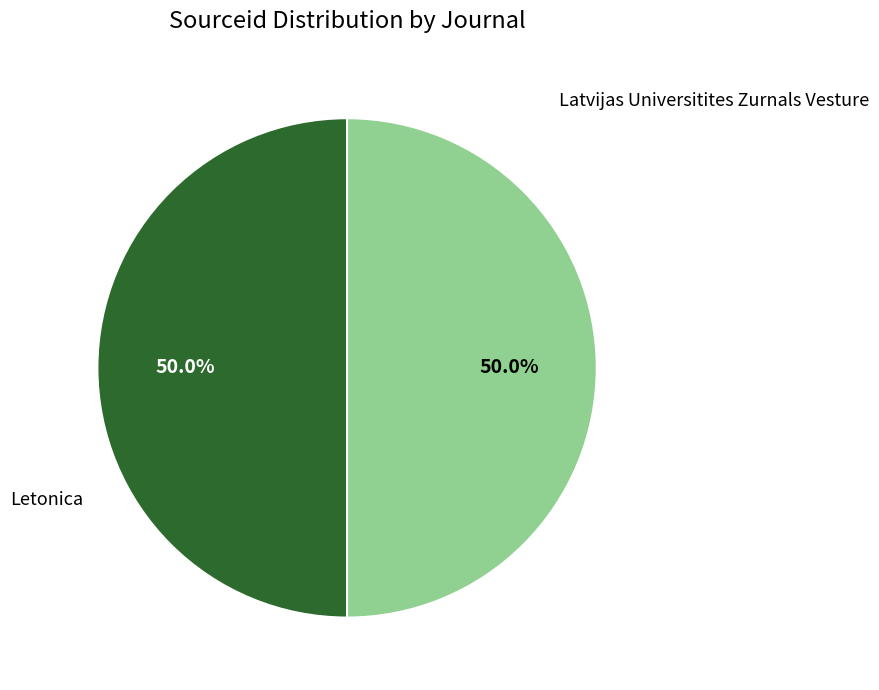

Which slice is the largest?

Latvijas Universitites Zurnals Vesture